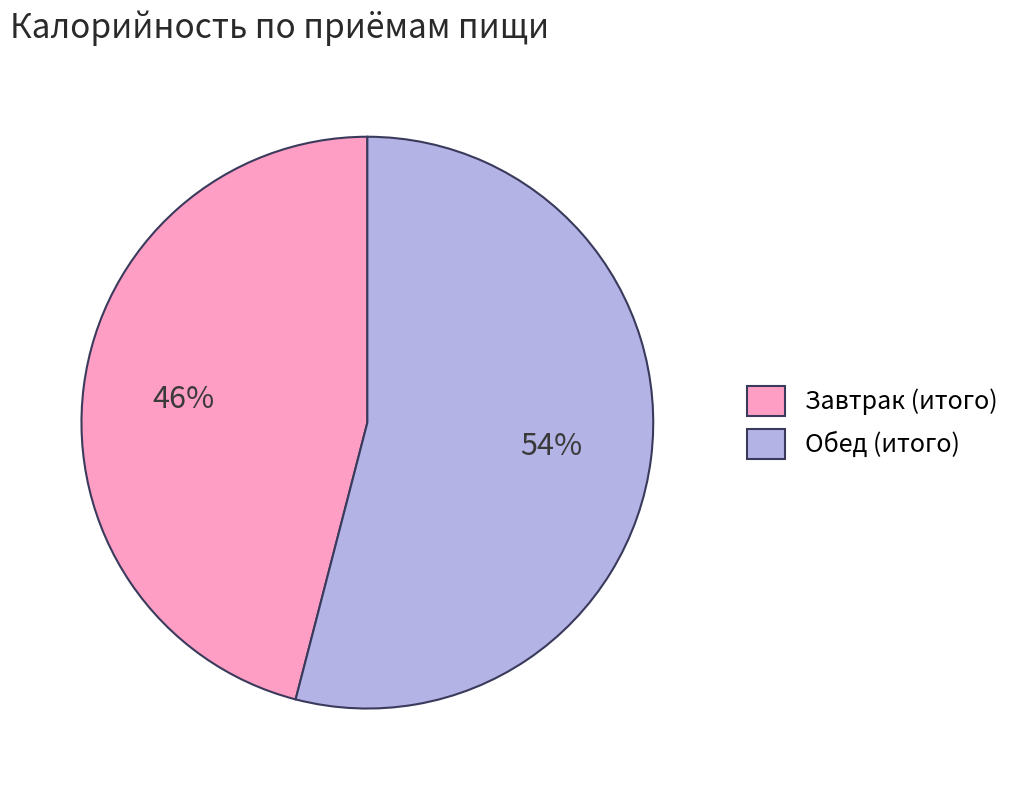

Rank the categories by value from lowest to highest.

Завтрак (итого), Обед (итого)